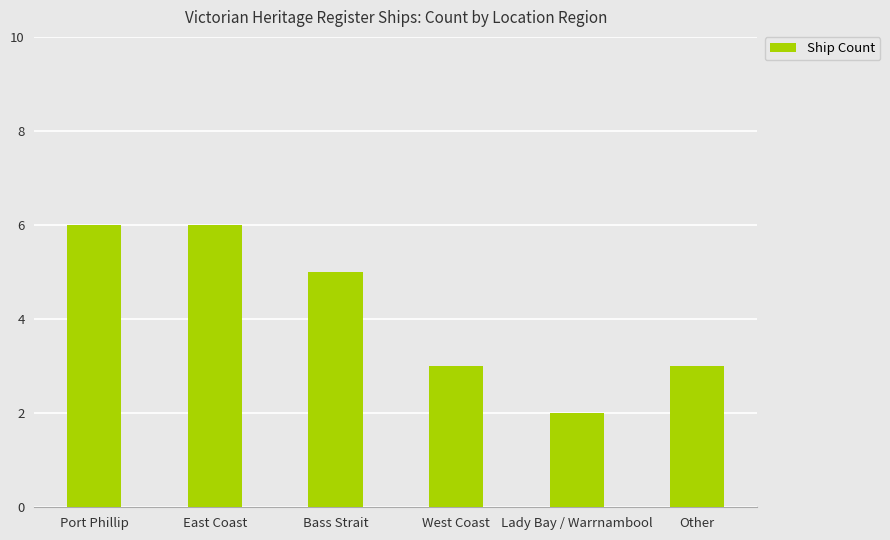

The value at Port Phillip is 4. True or false?

False